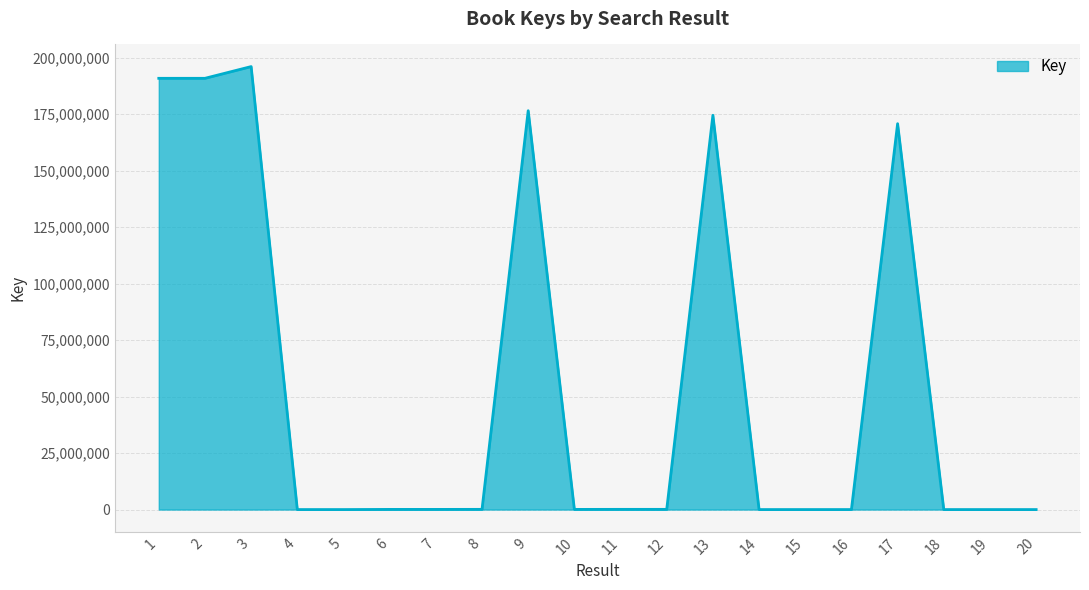

What is the greatest value displayed?

196021039